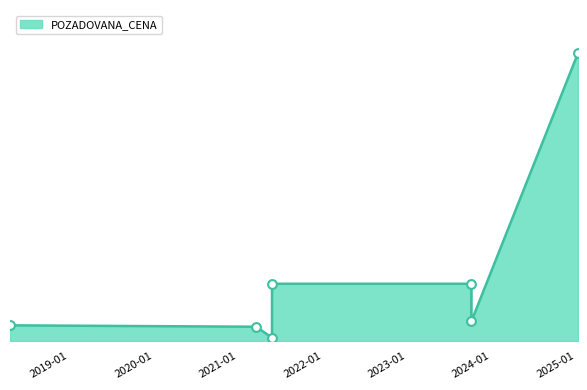

What is the change in value from 2021-06-16 to 2025-04-07?

+1235000